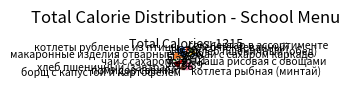

Is котлеты рубленые из птицы the majority of the pie?

No